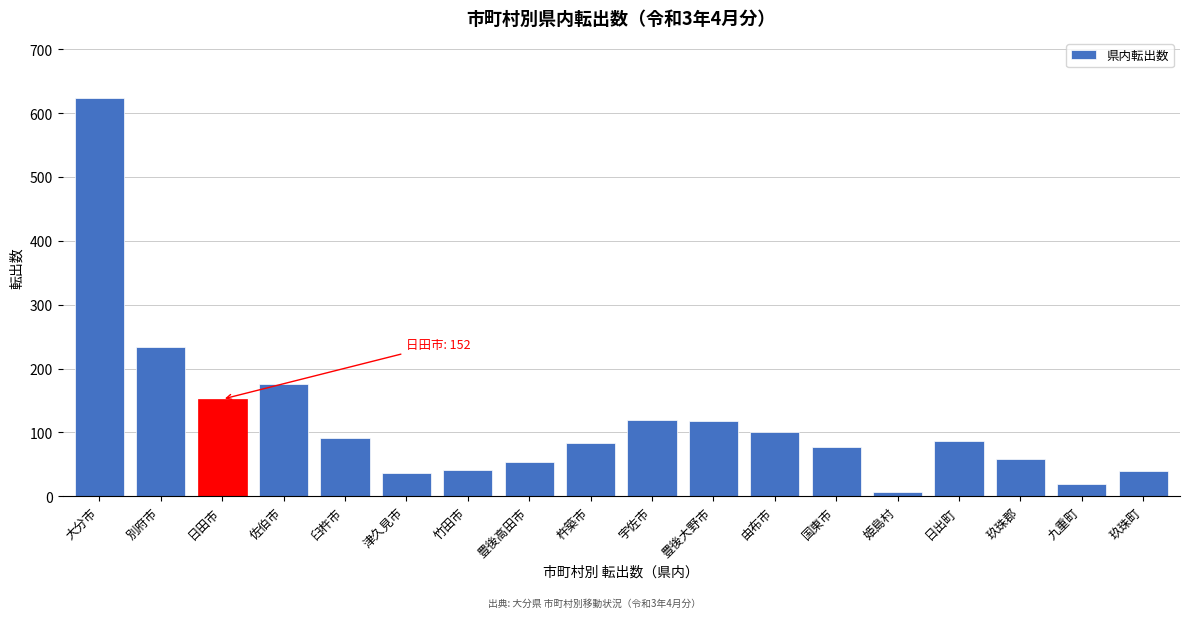

What is the label of the 7th bar from the right?

由布市